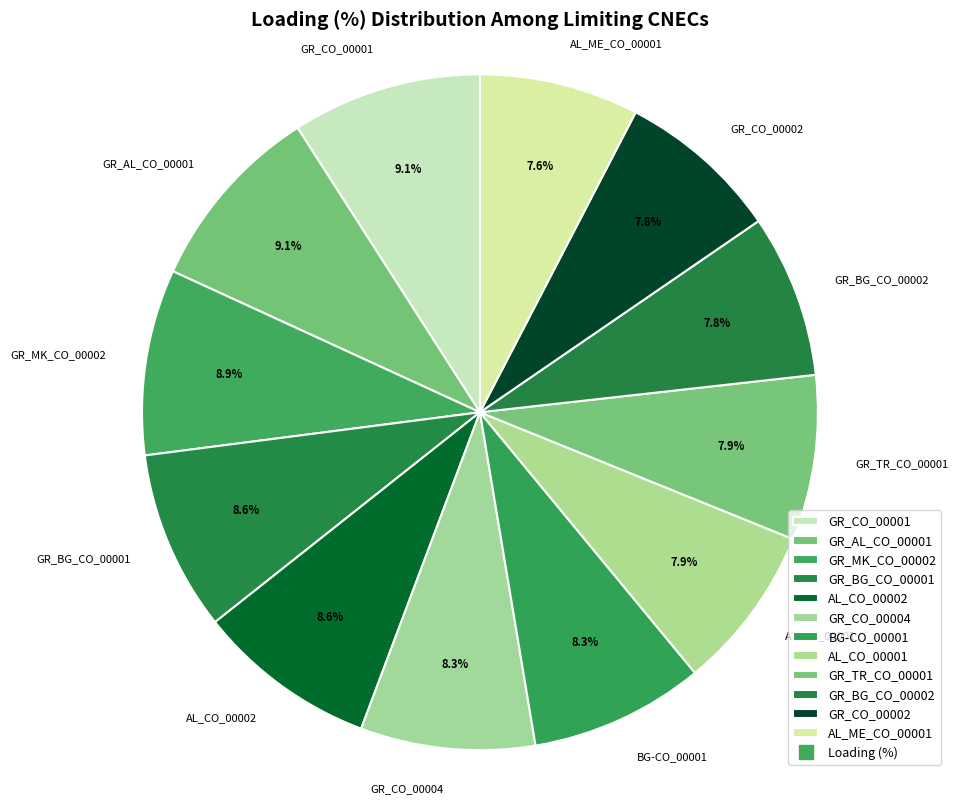

What portion of the pie excludes GR_CO_00002?

92.2%